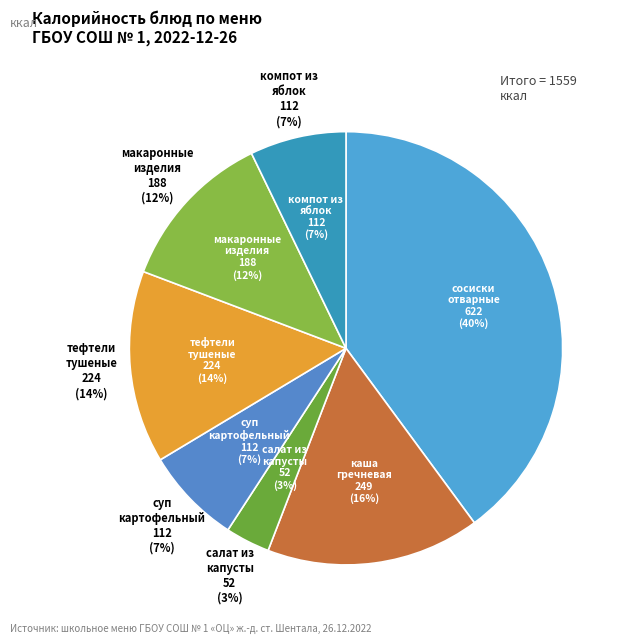

How many segments does this pie chart have?

7